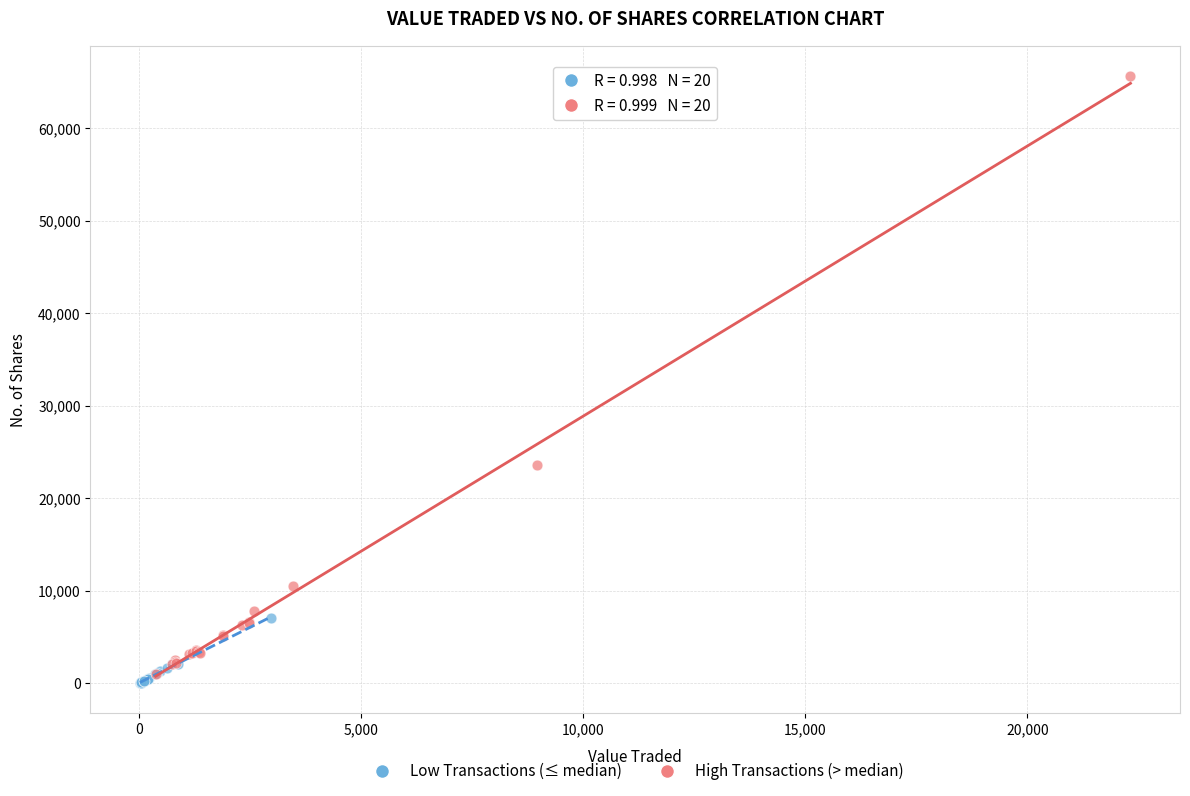

What are all the series names shown in the legend?

Low Transactions (≤ median), High Transactions (> median)